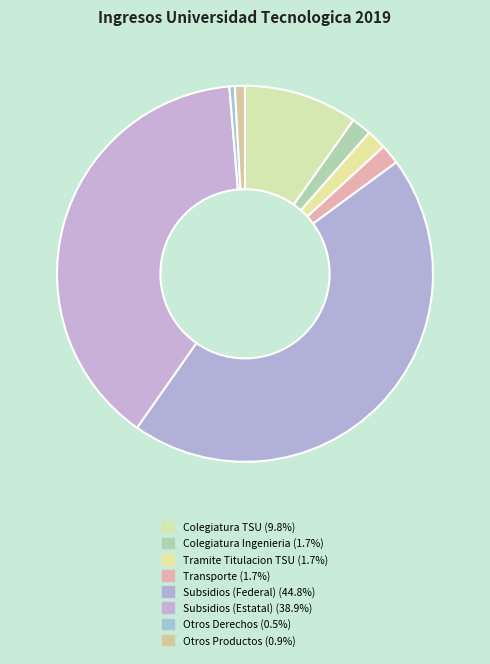

How many slices are in this pie chart?

8